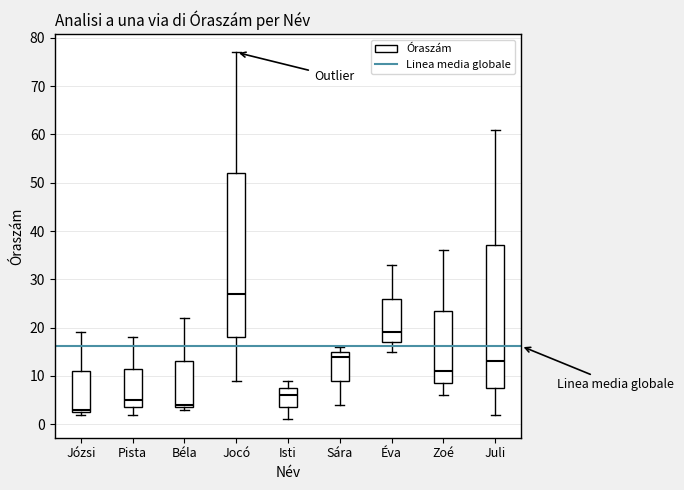

Comparing the boxes themselves (not the whiskers), which one is the tallest?

Jocó